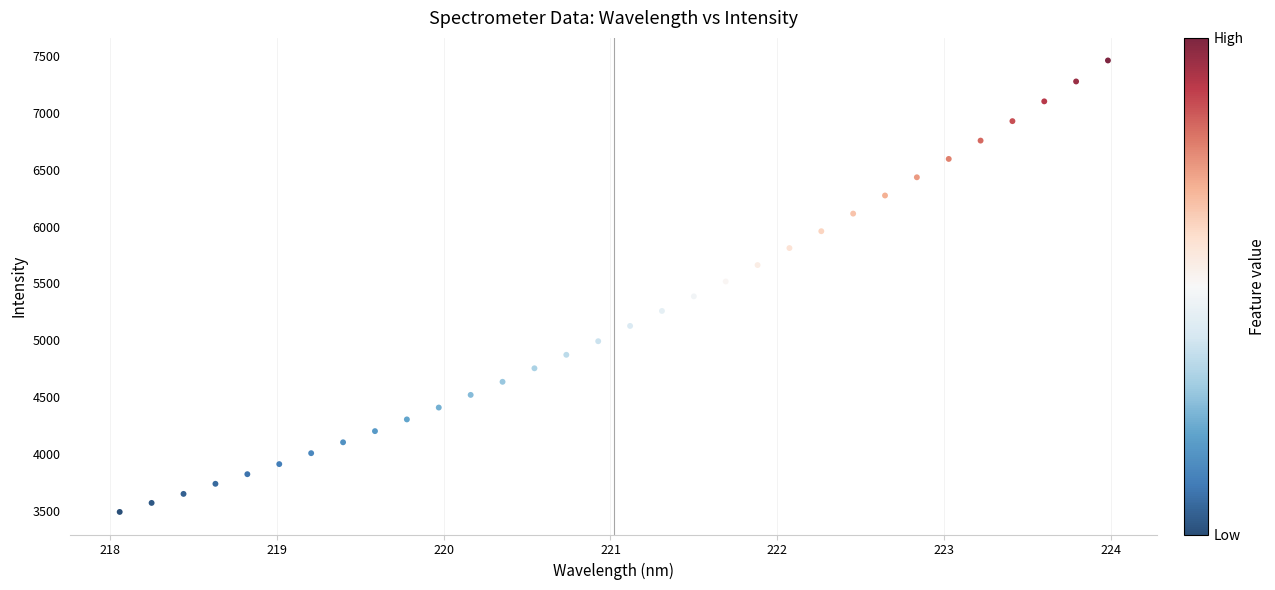

What is the range of Y values (max minus min)?

3974.5